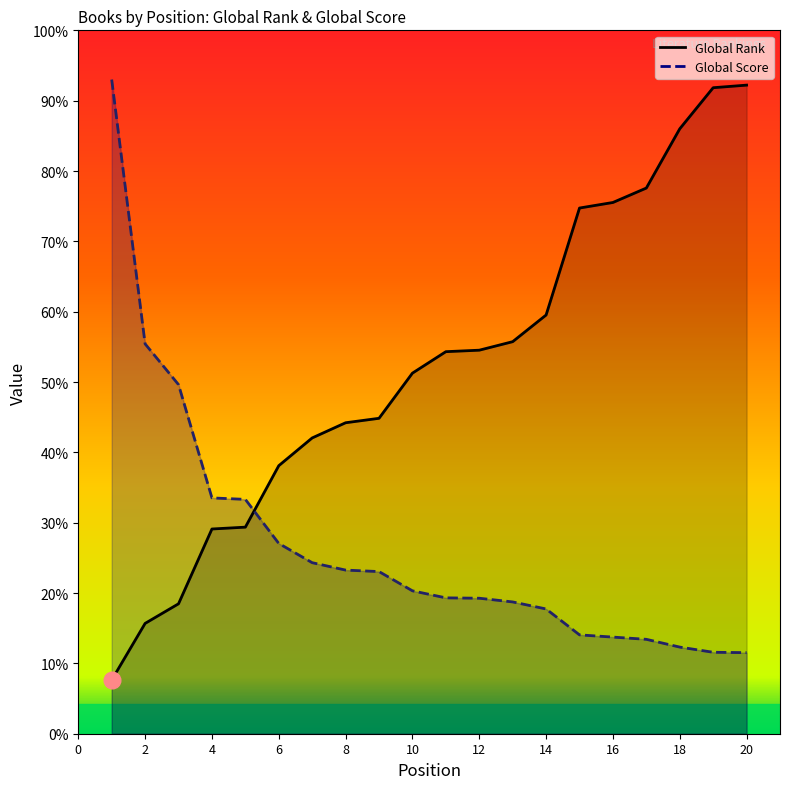

Which series ends up on top after the final intersection of Global Score and Global Rank?

Global Rank